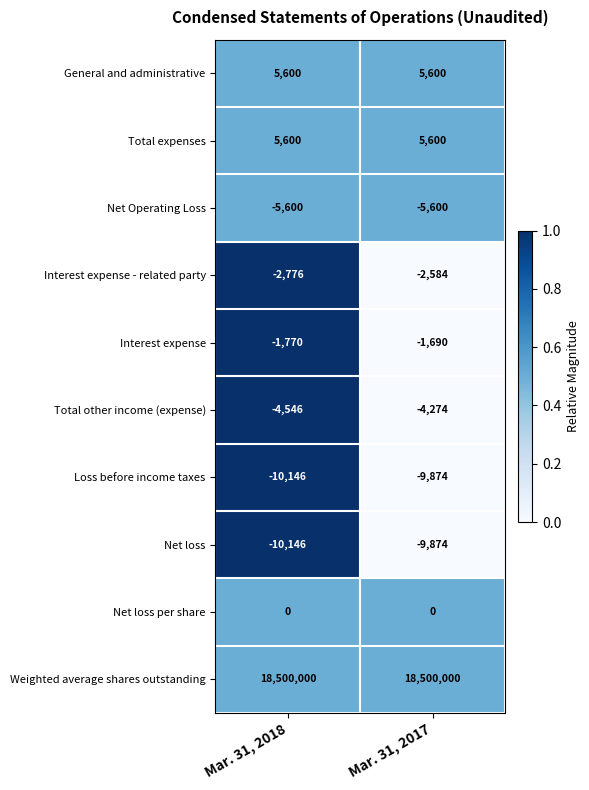

What is the greatest value displayed?

18500000